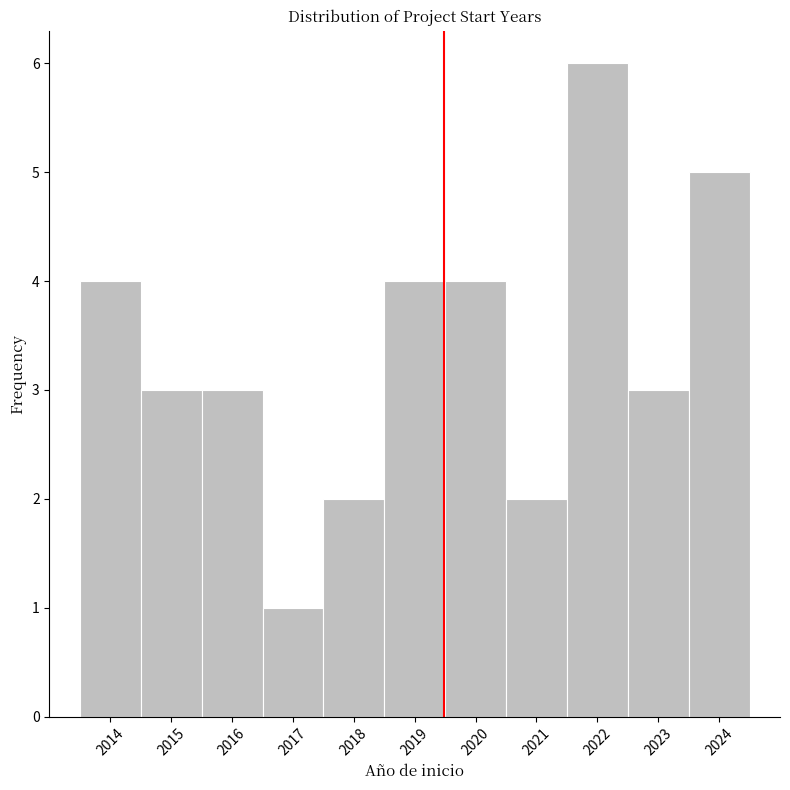

Reading left to right, list every bar in this chart as the range it spans on the x-axis followed by its height. The values are not printed on the chart, so give them approximately, as read against the axis.

2013.5 to 2014.5: 4
2014.5 to 2015.5: 3
2015.5 to 2016.5: 3
2016.5 to 2017.5: 1
2017.5 to 2018.5: 2
2018.5 to 2019.5: 4
2019.5 to 2020.5: 4
2020.5 to 2021.5: 2
2021.5 to 2022.5: 6
2022.5 to 2023.5: 3
2023.5 to 2024.5: 5